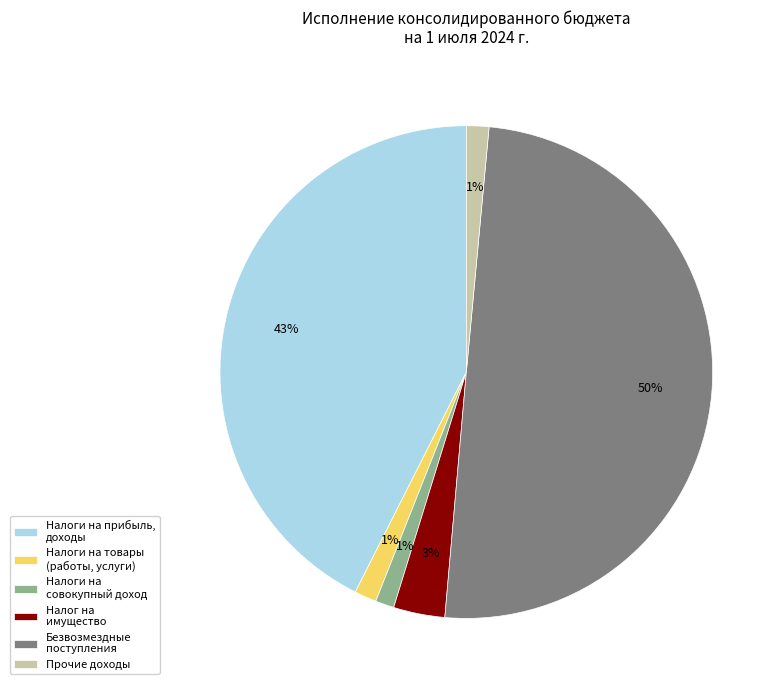

Does Налоги на прибыль, доходы account for over 50% of the chart?

No